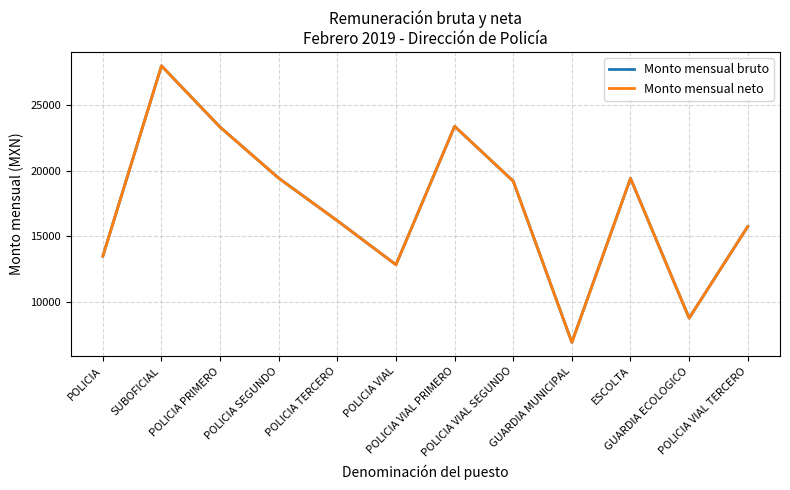

What position from the right is POLICIA SEGUNDO?

9